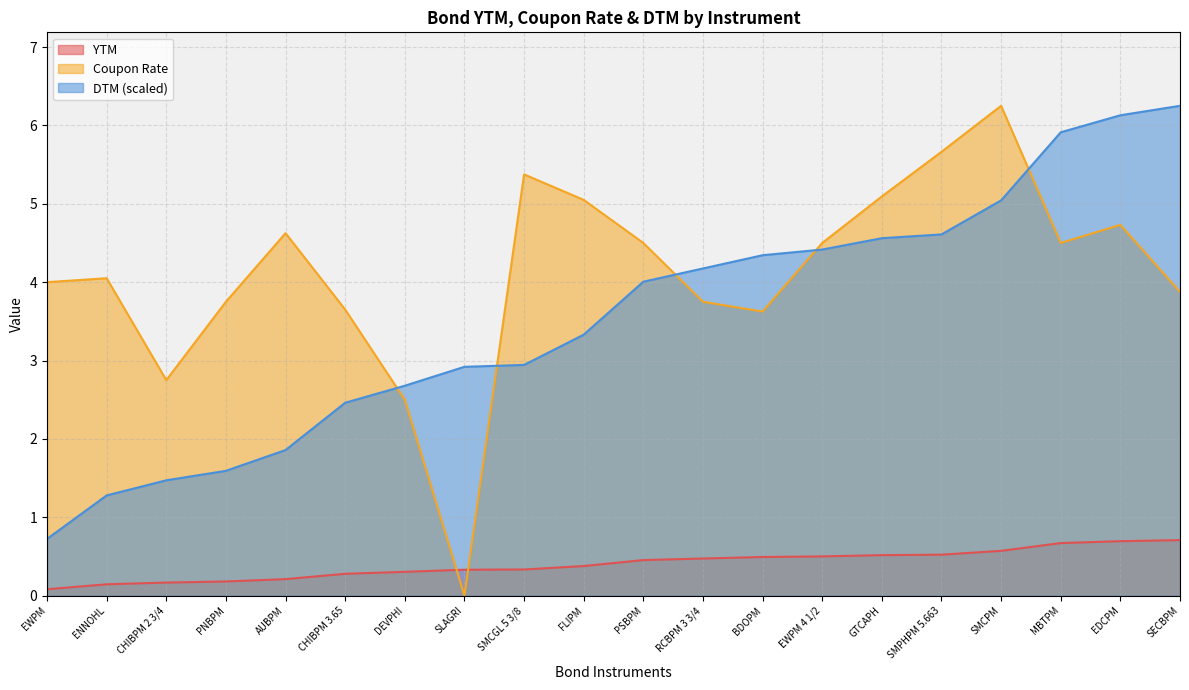

List the series in order of their overall mean, highest first.

Coupon Rate, DTM (scaled), YTM